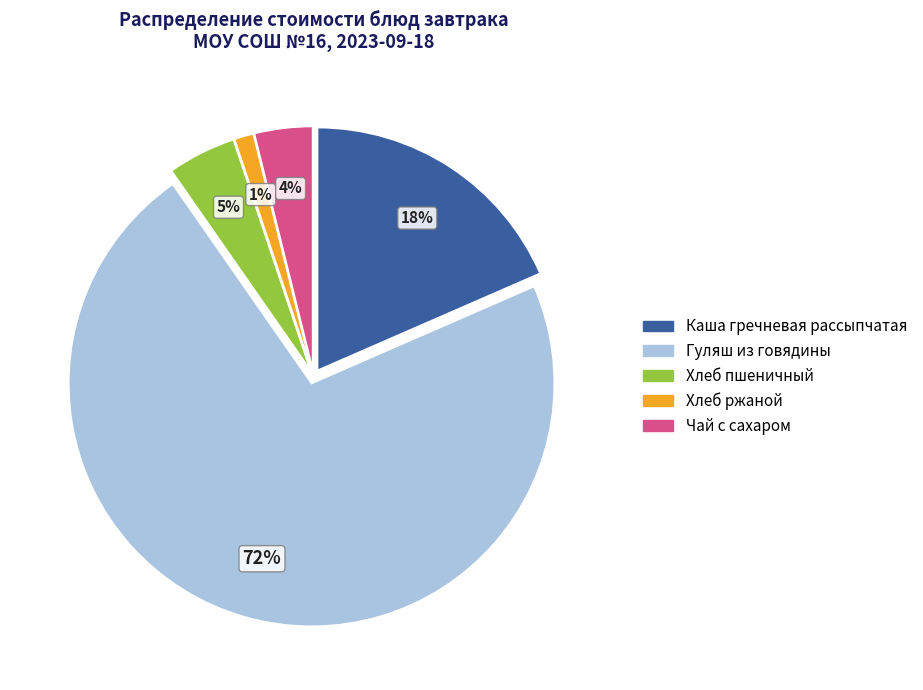

Combined, do Хлеб пшеничный and Каша гречневая рассыпчатая account for over 50%?

No